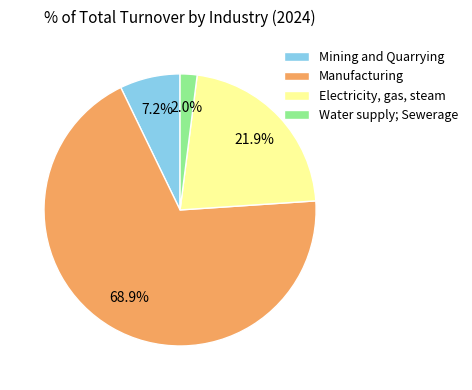

Does Manufacturing account for over 50% of the chart?

Yes